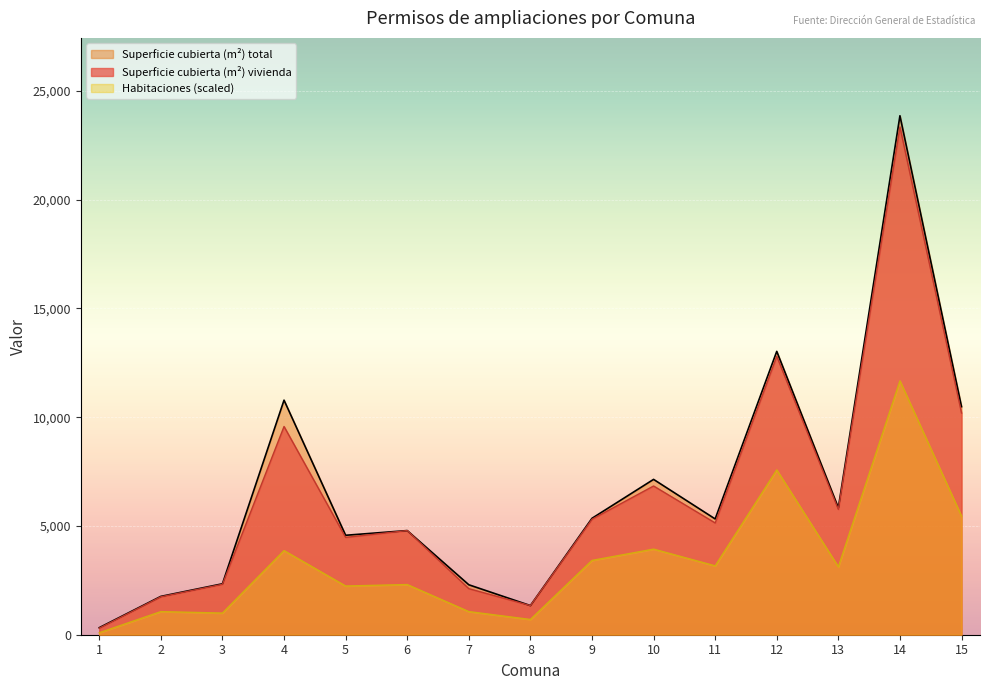

What is the highest value of the Superficie cubierta (m²) vivienda series?

23340.0